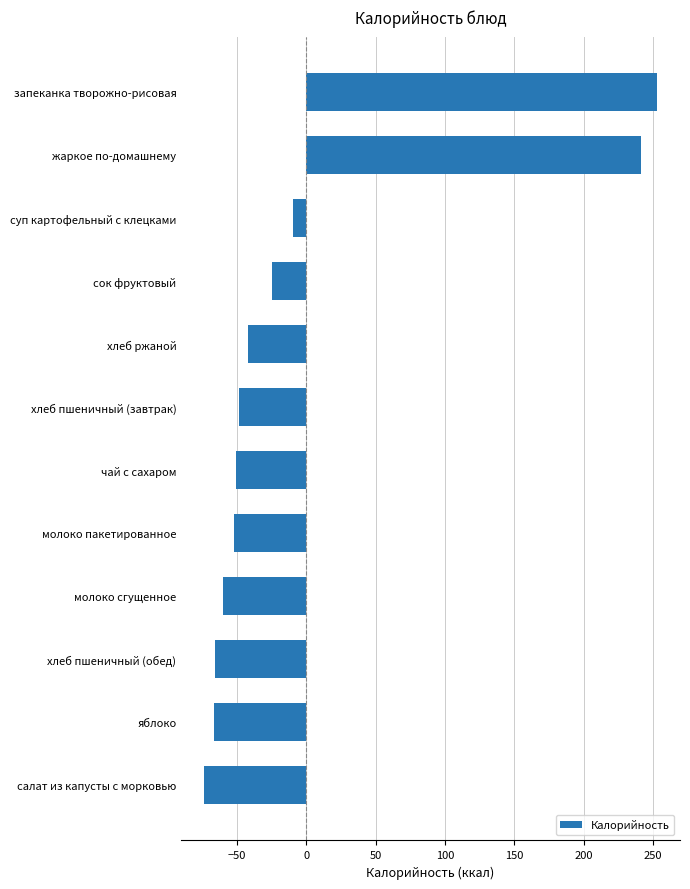

Are the bars horizontal?

Yes